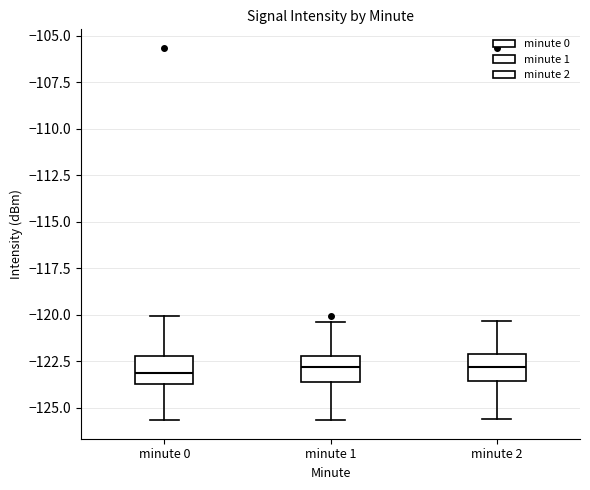

Reading left to right, read every box against the y-axis: the position of its median line, the range the box covers, and the ends of its whiskers. The values are not printed on the chart, so give them approximately, as read against the axis.

minute 0: median -123.0, box -123.5 to -122.0, whiskers -125.5 to -120.0
minute 1: median -123.0, box -123.5 to -122.0, whiskers -125.5 to -120.5
minute 2: median -123.0, box -123.5 to -122.0, whiskers -125.5 to -120.5